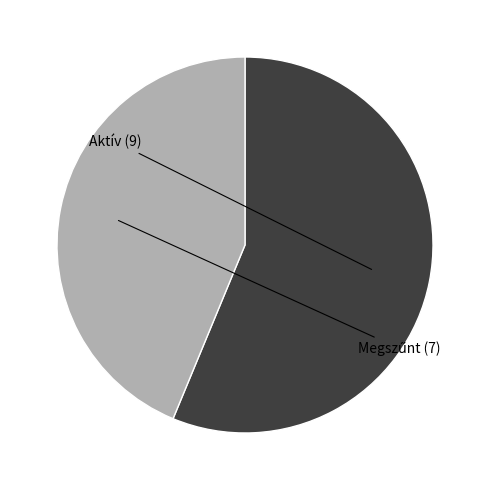

Is there a majority slice in this chart?

Yes